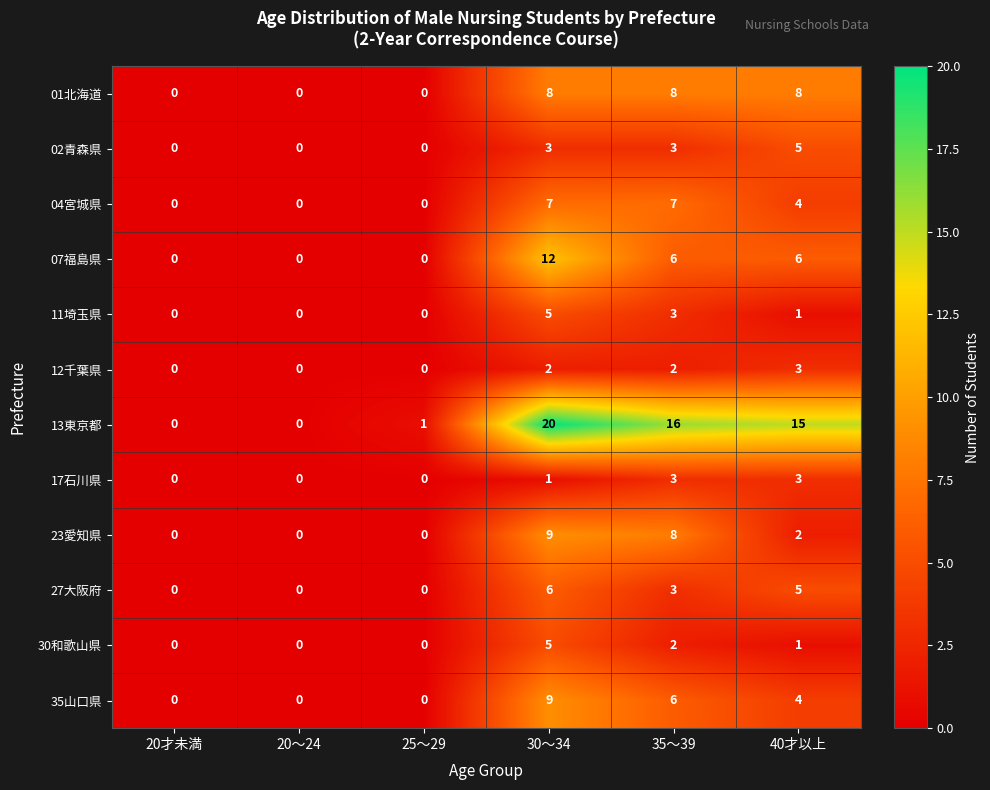

What is the difference between the 02青森県 values at 20才未満 and 30～34?

3